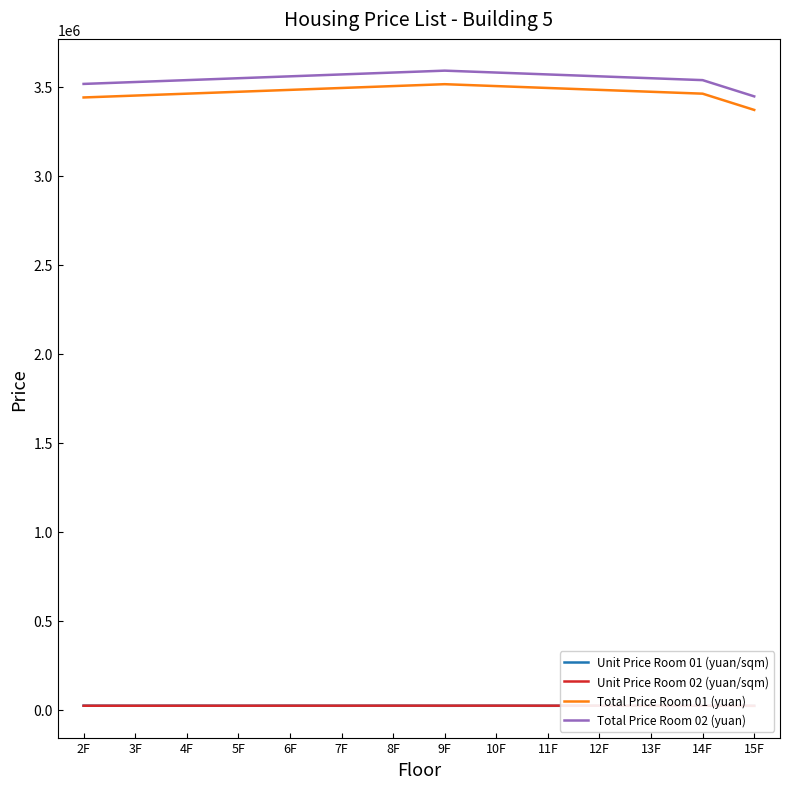

True or false: Unit Price Room 01 (yuan/sqm) has a value of 23320 at 8F.

True